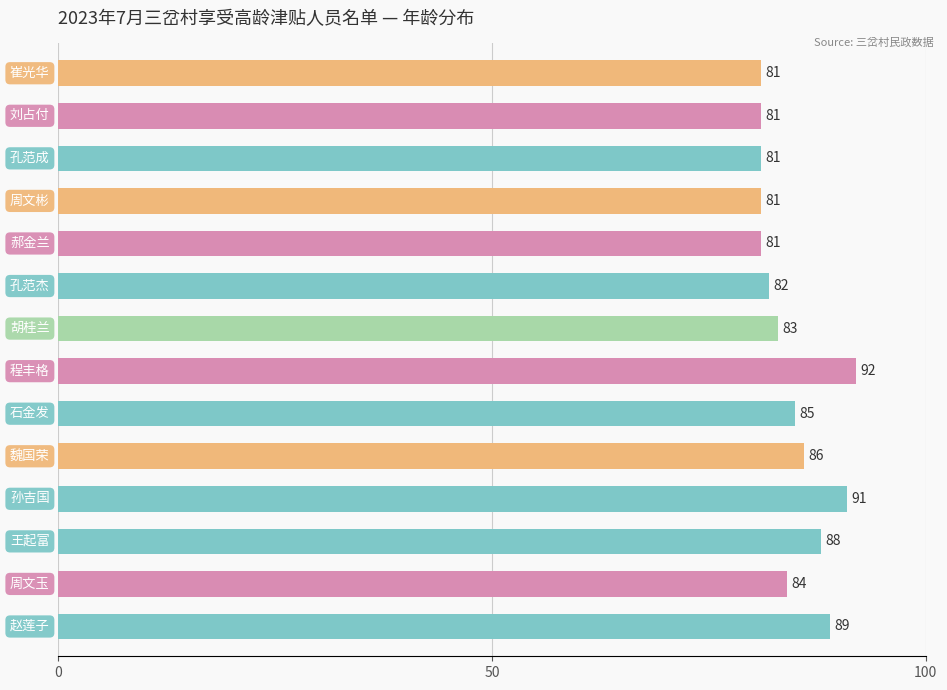

What is the maximum value shown in the chart?

92